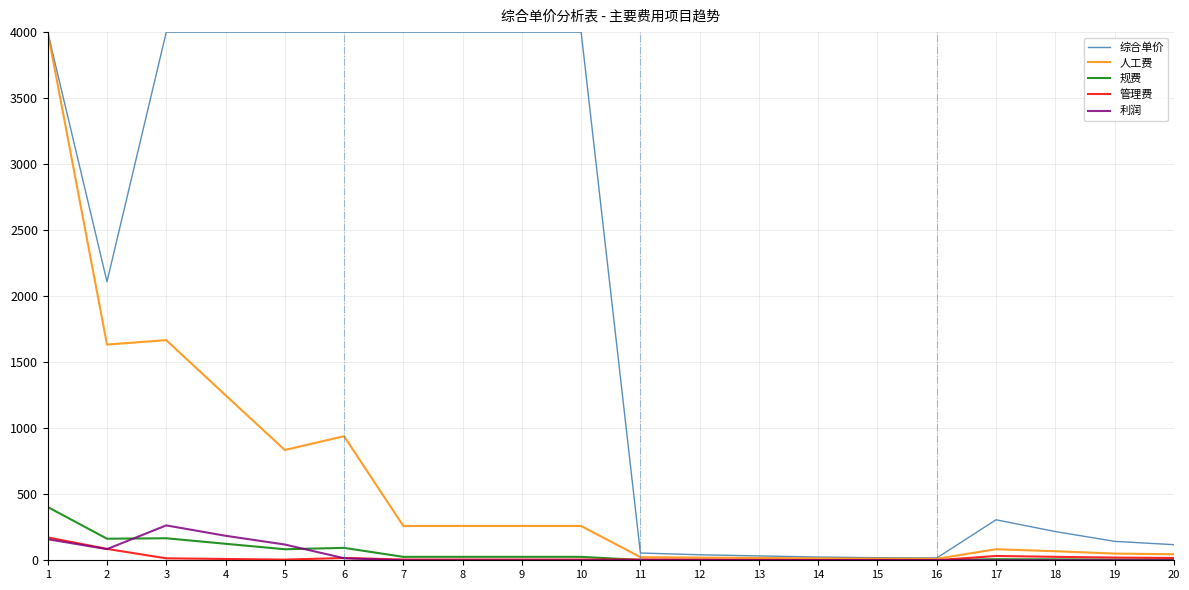

What are all the series names shown in the legend?

综合单价, 人工费, 规费, 管理费, 利润